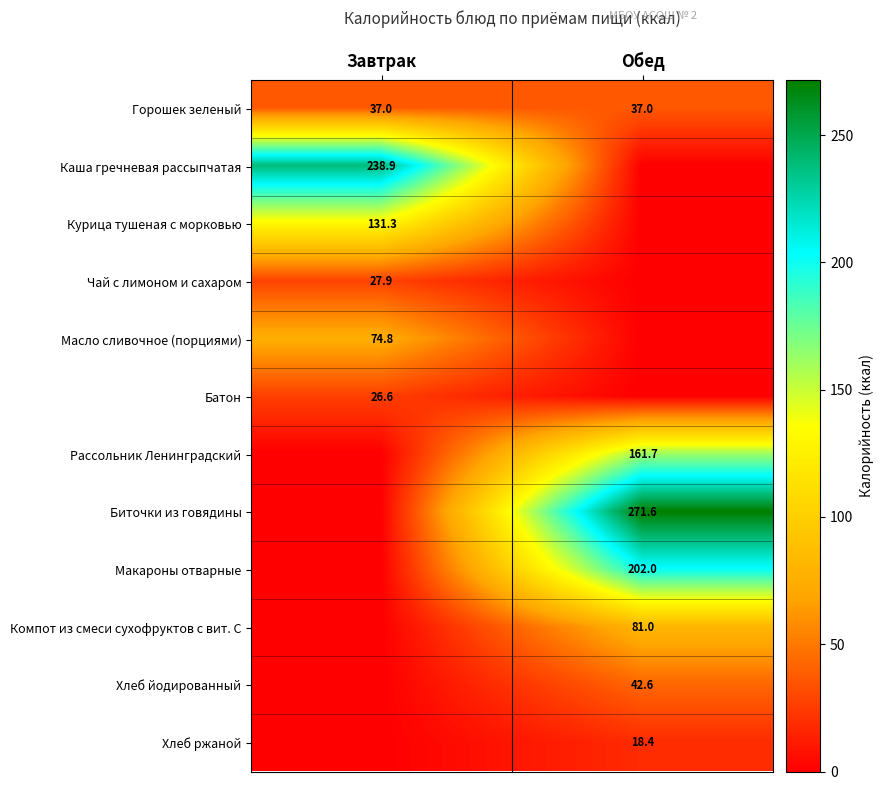

The value of Чай с лимоном и сахаром at Завтрак is 41.7. True or false?

False